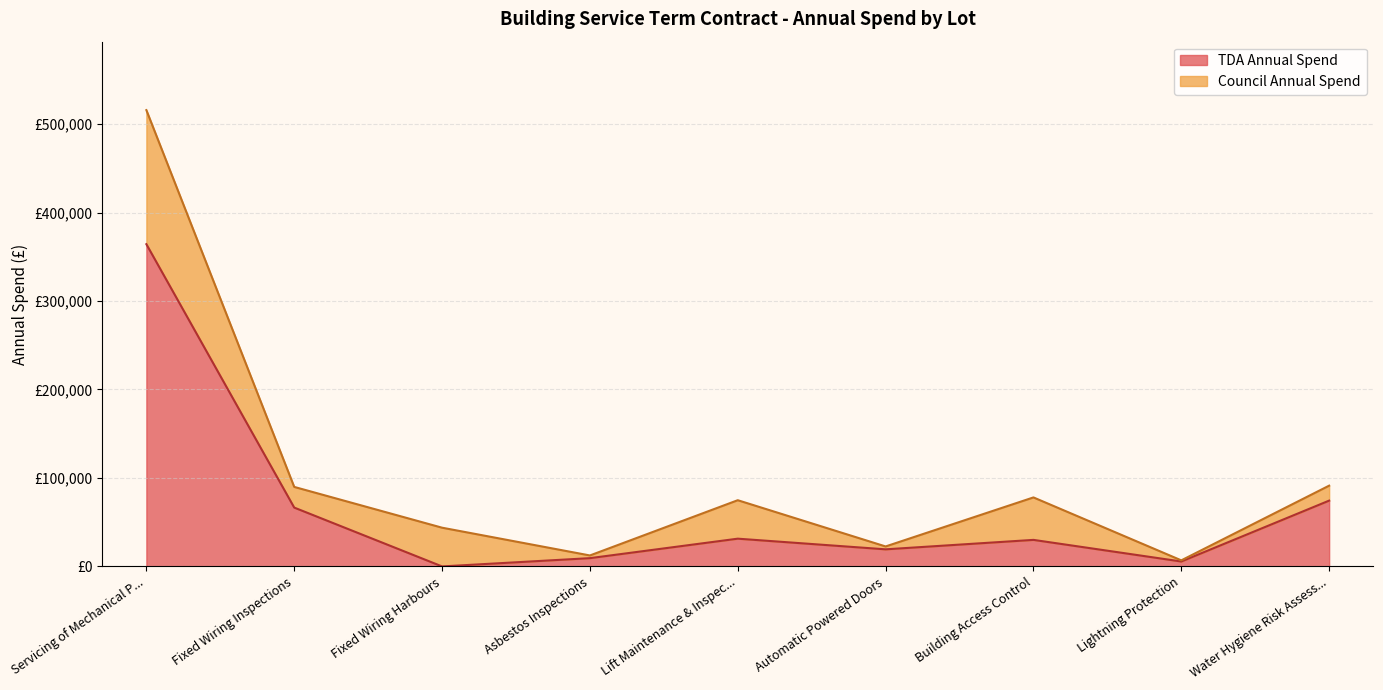

What are all the series names shown in the legend?

TDA Annual Spend, Council Annual Spend